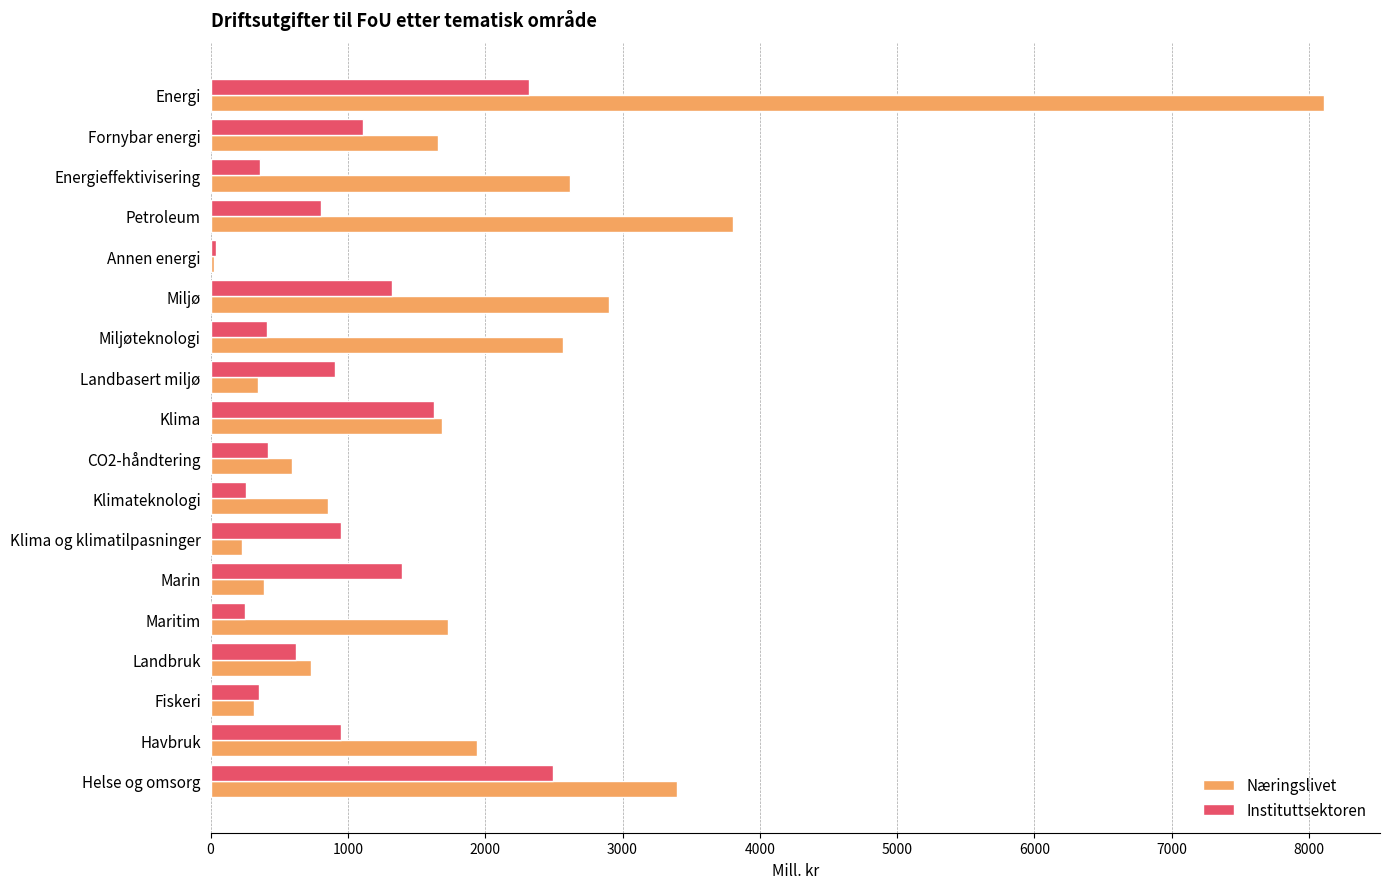

Where is Næringslivet nearest to the value 4069?

Petroleum